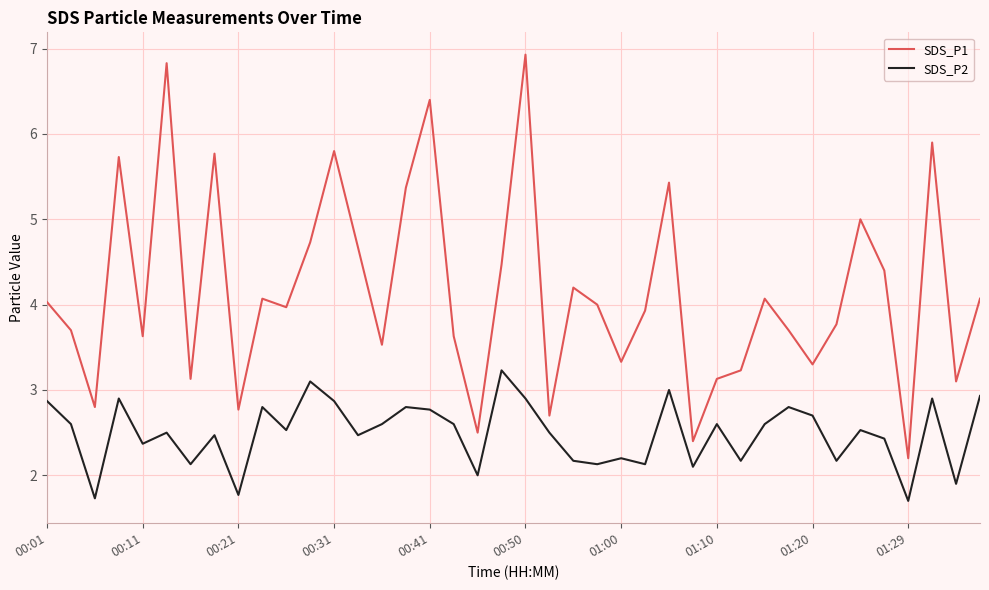

Which series has the widest spread of values?

SDS_P1